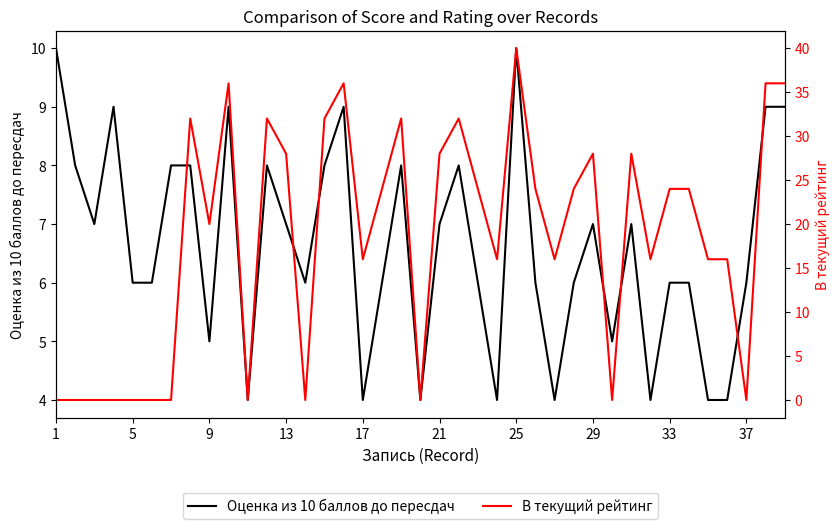

Which category has the lowest value in the В текущий рейтинг series?

1